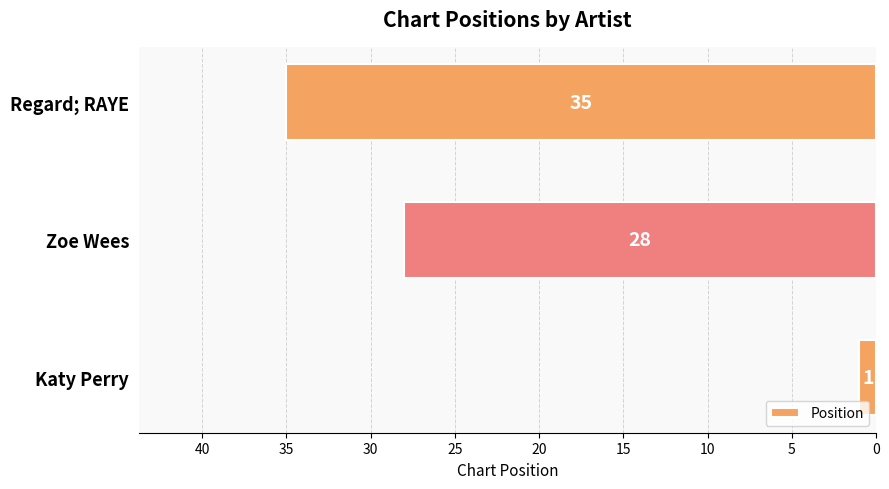

Which label corresponds to the largest value in the chart?

Regard; RAYE